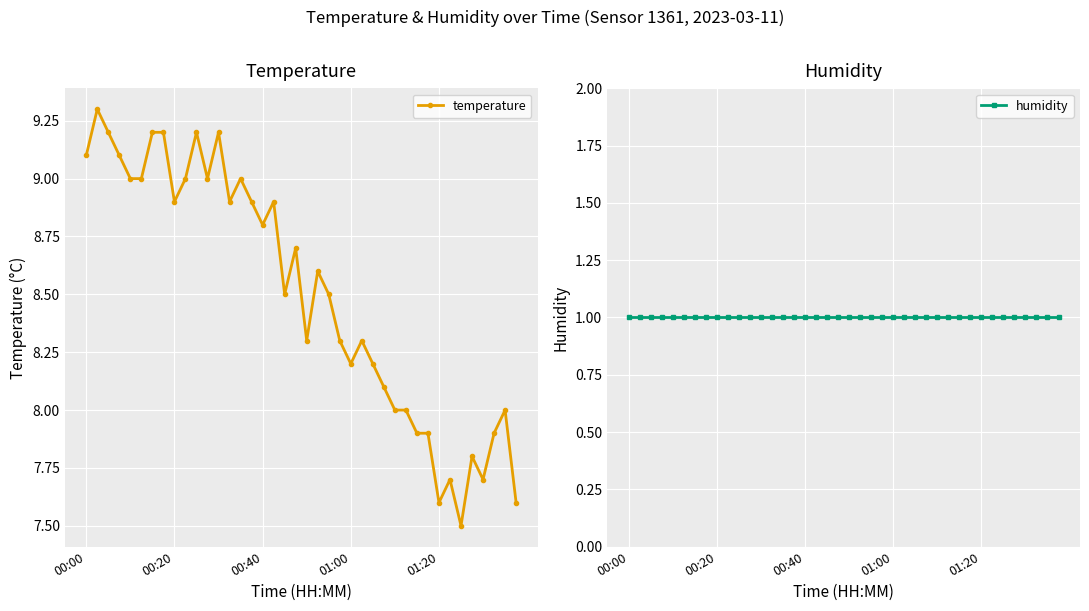

Reading right to left, extract all data points from this chart.

temperature: 7.6	8.0	7.9	7.7	7.8	7.5	7.7	7.6	7.9	7.9	8.0	8.0	8.1	8.2	8.3	8.2	8.3	8.5	8.6	8.3	8.7	8.5	8.9	8.8	8.9	9.0	8.9	9.2	9.0	9.2	9.0	8.9	9.2	9.2	9.0	9.0	9.1	9.2	9.3	9.1
humidity: 1.0	1.0	1.0	1.0	1.0	1.0	1.0	1.0	1.0	1.0	1.0	1.0	1.0	1.0	1.0	1.0	1.0	1.0	1.0	1.0	1.0	1.0	1.0	1.0	1.0	1.0	1.0	1.0	1.0	1.0	1.0	1.0	1.0	1.0	1.0	1.0	1.0	1.0	1.0	1.0